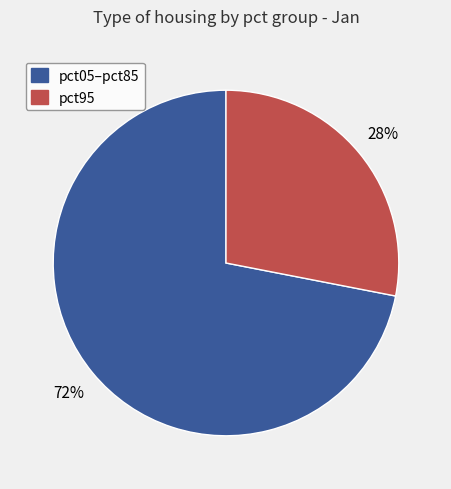

How many segments does this pie chart have?

2